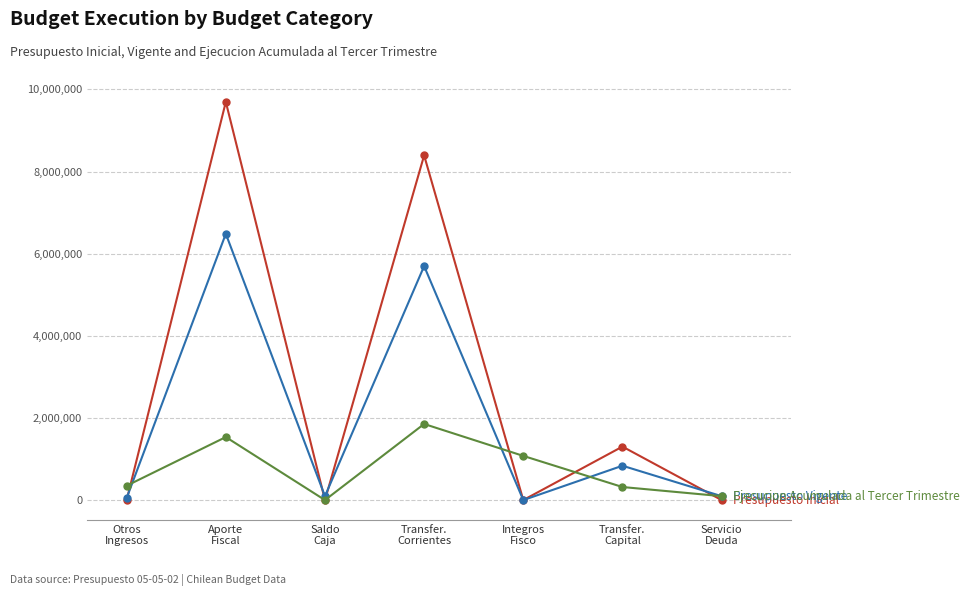

What is the maximum value shown in the chart?

9695436